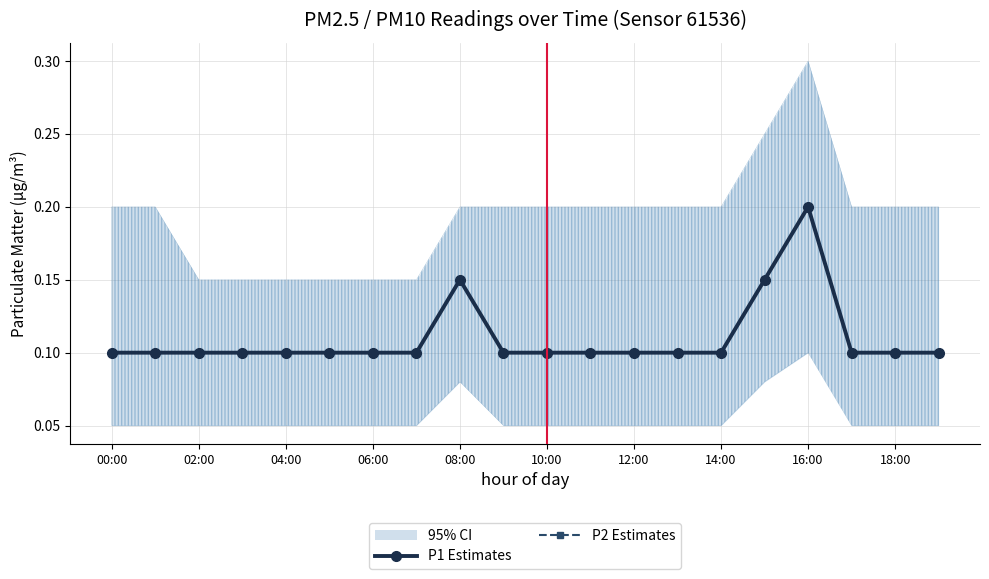

What is the minimum value shown in the chart?

0.1